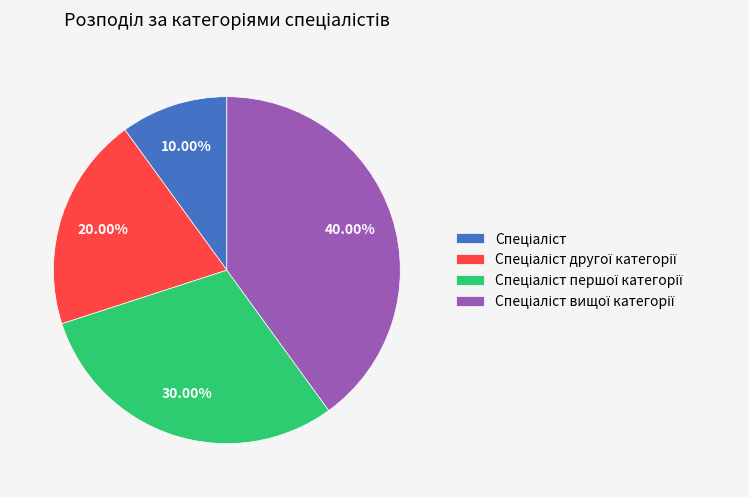

Does any single category account for the majority?

No